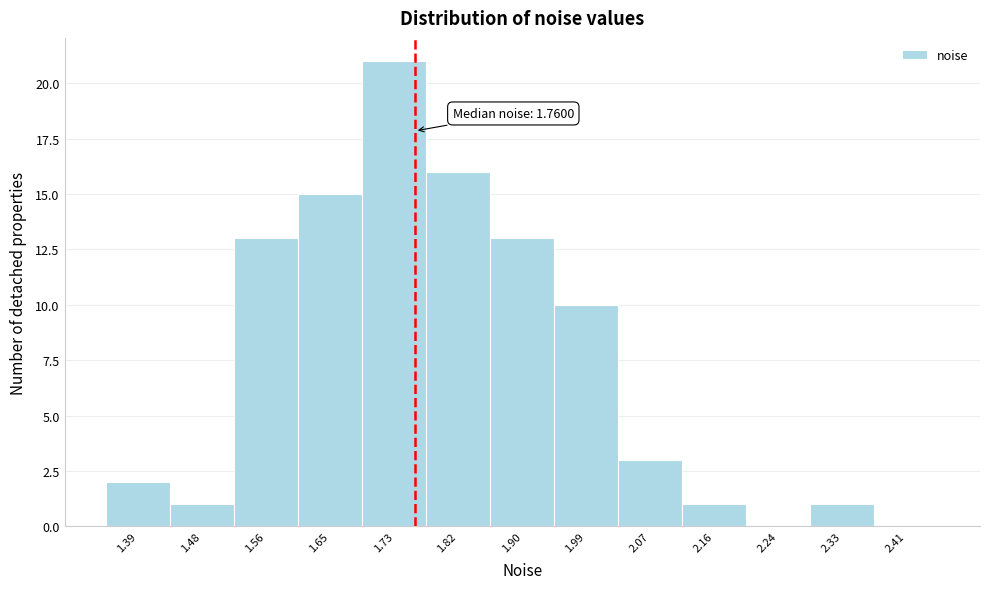

Which range on the x-axis has the tallest bar?

1.690 to 1.775